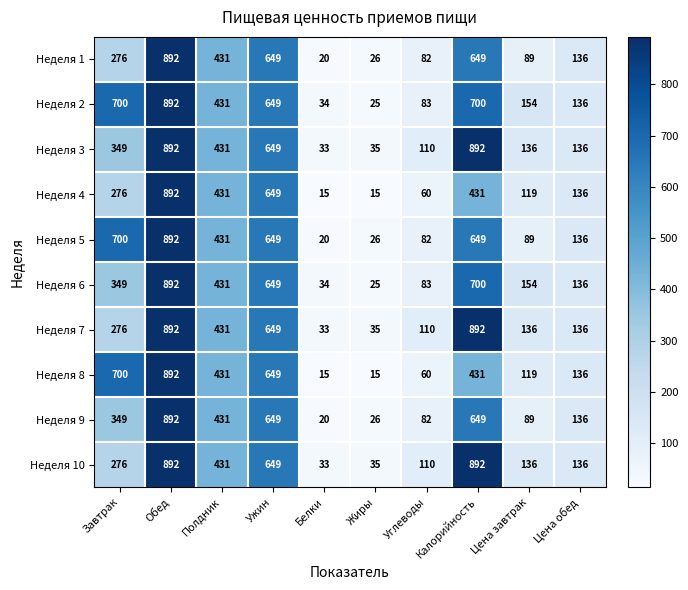

What is the spread (max minus min) of values at Жиры?

20